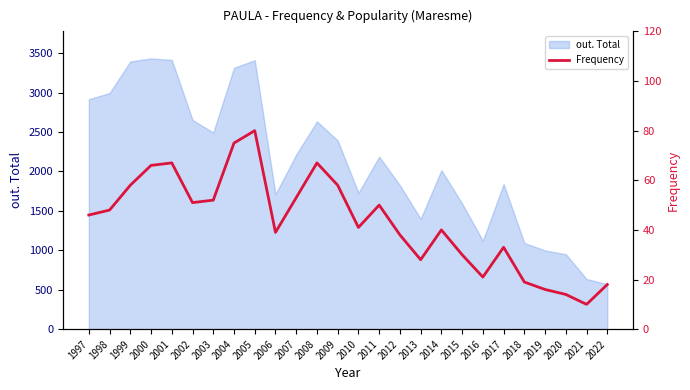

Is it true that out. Total equals 3413 at 2001?

True